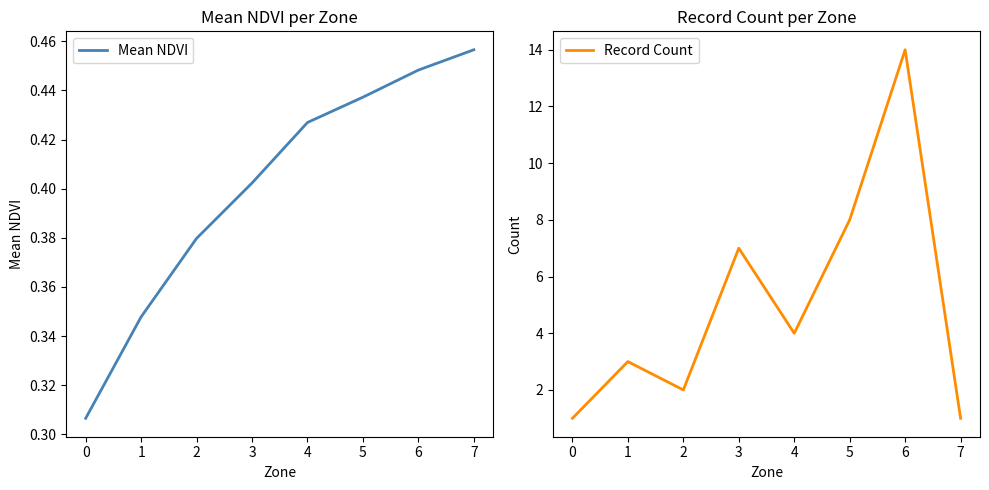

The value of Record Count at 6 is 22.3. True or false?

False